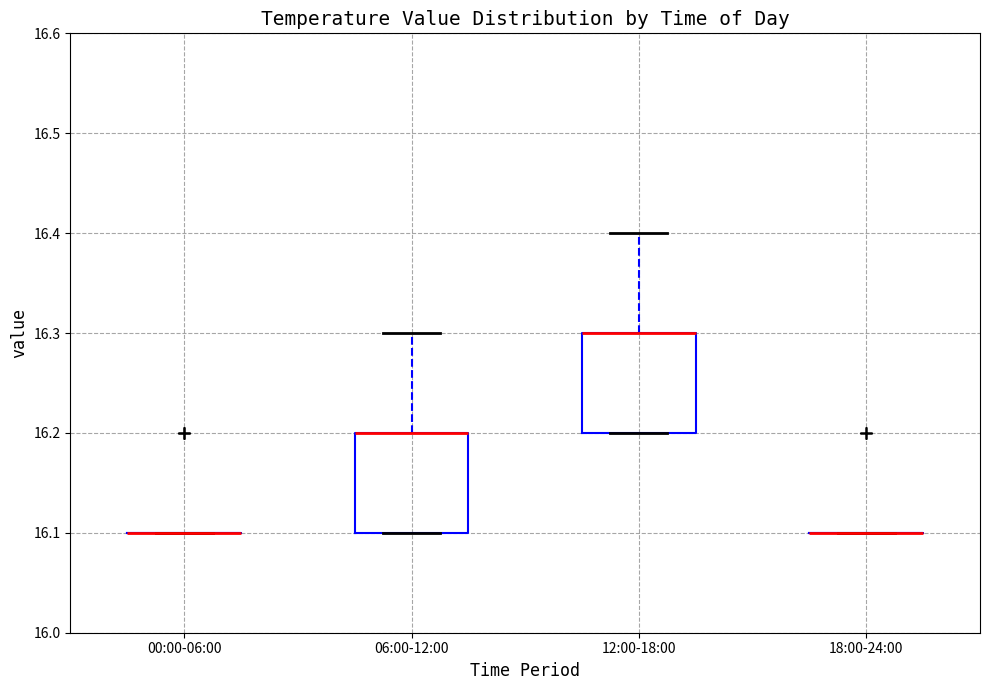

Reading left to right, transcribe this box plot: for each box, give where its median line is, the range the box spans, and where its two whiskers end, as read against the y-axis. The values are not printed on the chart, so give them approximately, as read against the axis.

00:00-06:00: box collapsed to a line at 16.1, whiskers 16.1 to 16.1
06:00-12:00: median 16.2 (drawn on the box's upper edge), box 16.1 to 16.2, whiskers 16.1 to 16.3
12:00-18:00: median 16.3 (drawn on the box's upper edge), box 16.2 to 16.3, whiskers 16.2 to 16.4
18:00-24:00: box collapsed to a line at 16.1, whiskers 16.1 to 16.1